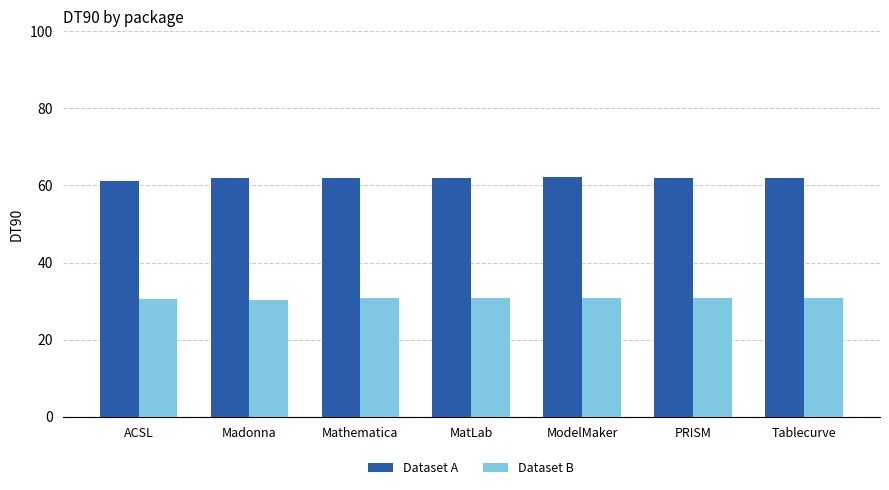

What are all the series names shown in the legend?

Dataset A, Dataset B